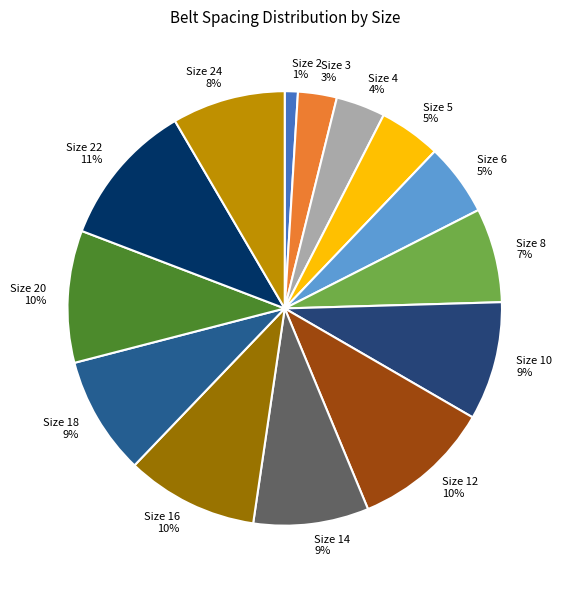

To the nearest percent, what is the average slice percentage?

7%